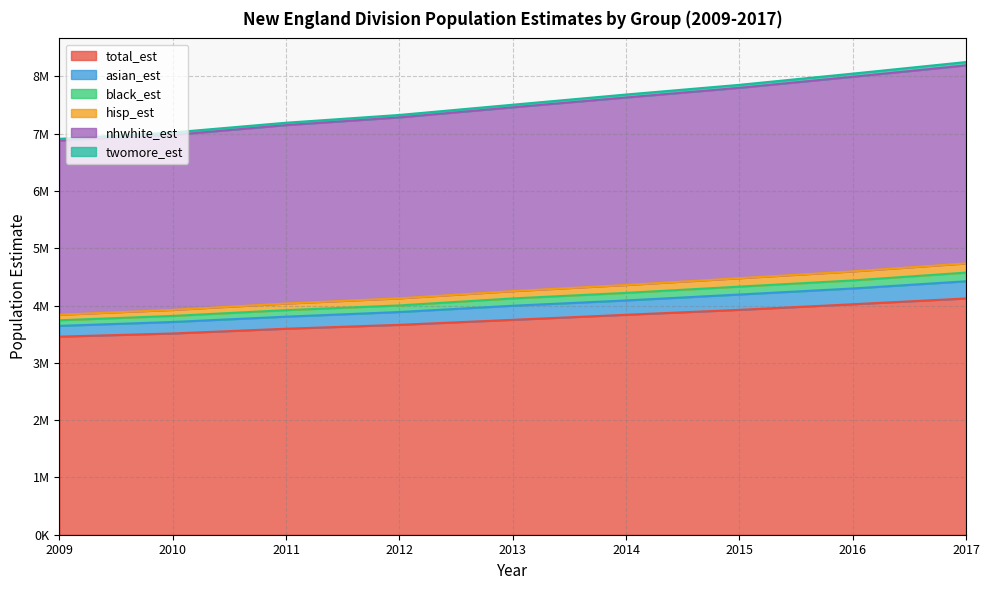

List the labels in order of total_est value, largest first.

2017, 2016, 2015, 2014, 2013, 2012, 2011, 2010, 2009